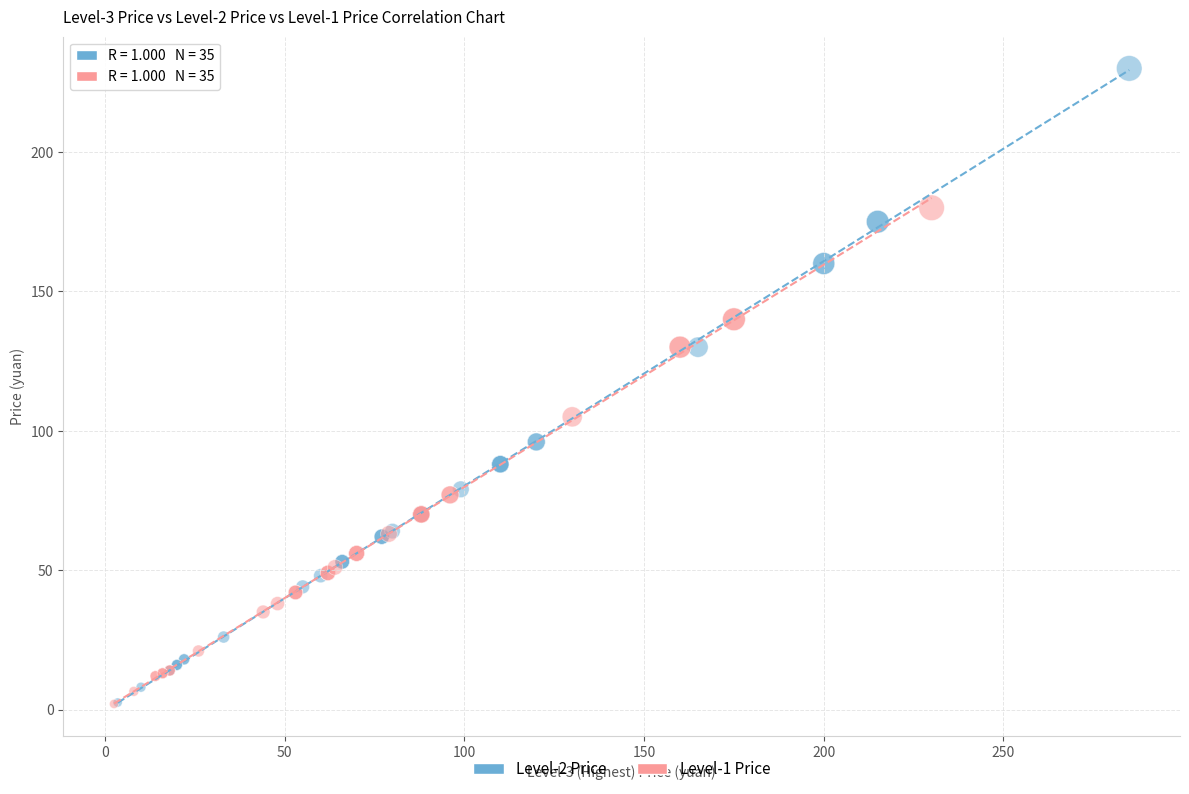

Which series has the largest Y range (max minus min)?

Level-2 Price